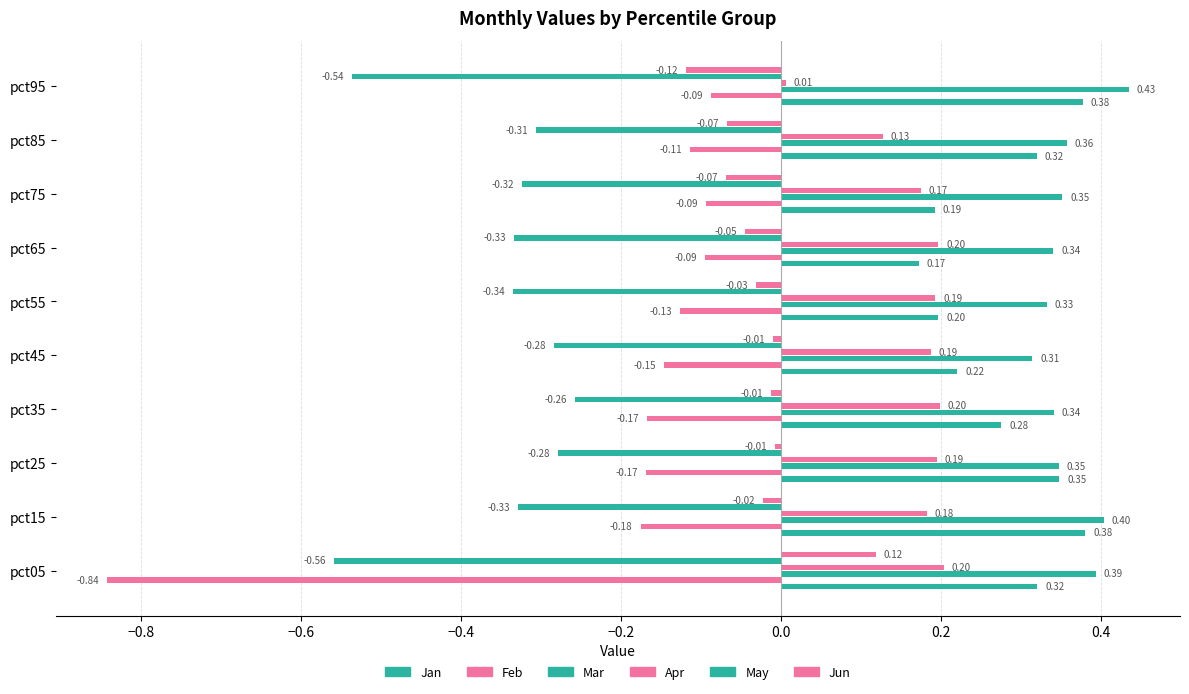

How many values in the Jun series exceed 0?

1